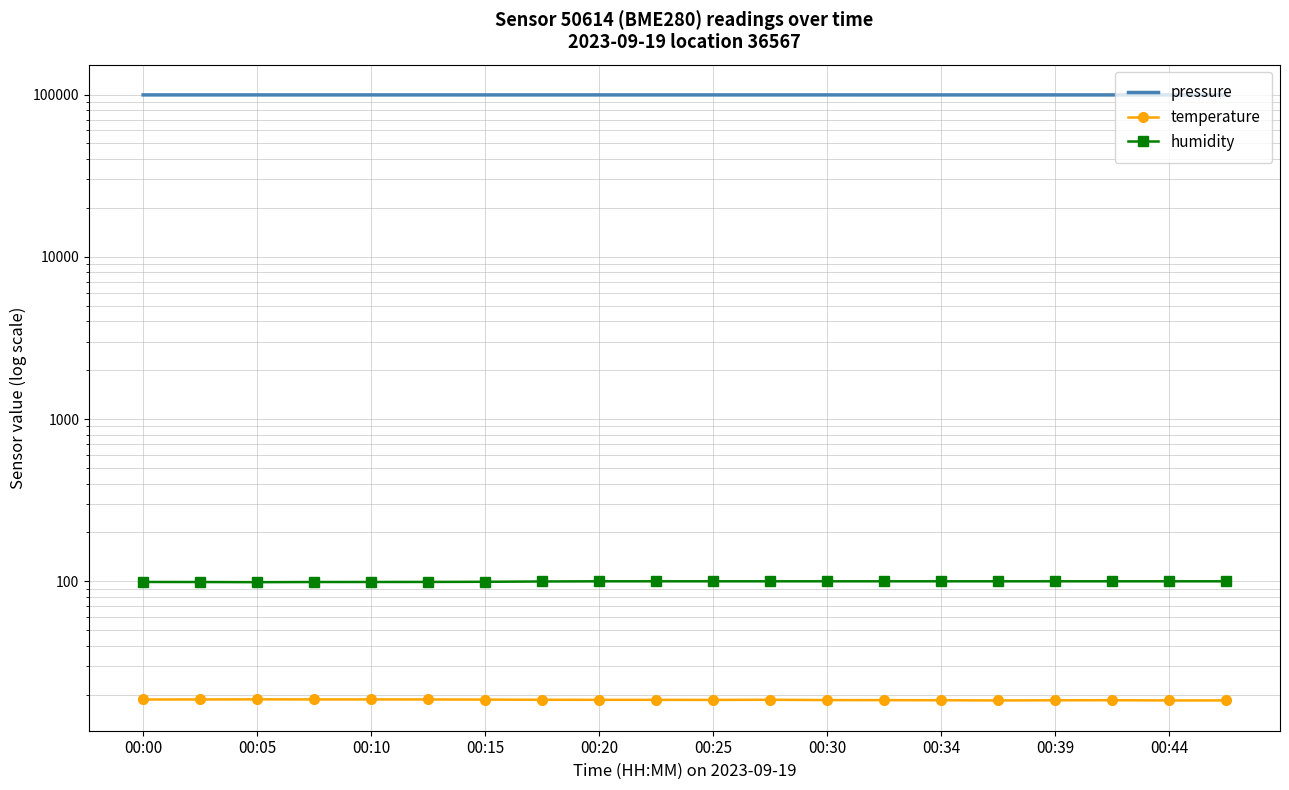

The temperature series shows 11.5 at 19. True or false?

False